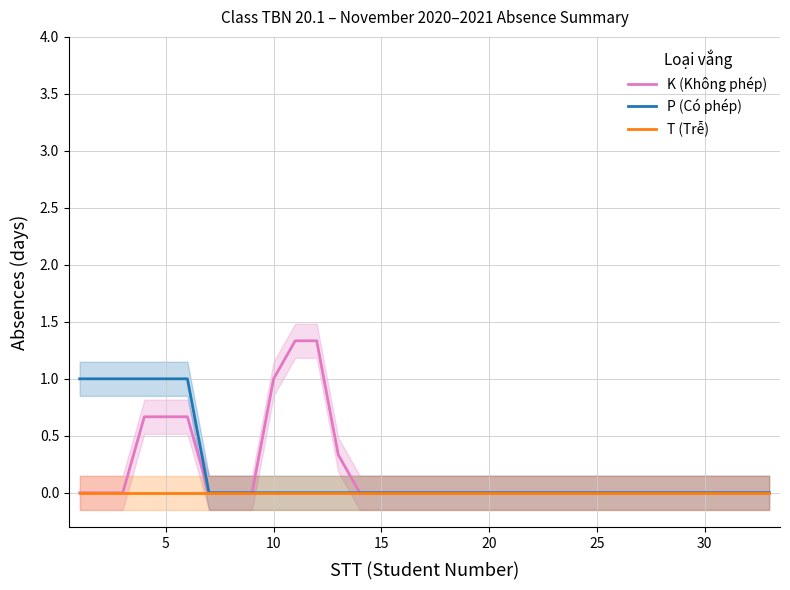

What are all the series names shown in the legend?

K (Không phép), P (Có phép), T (Trễ)